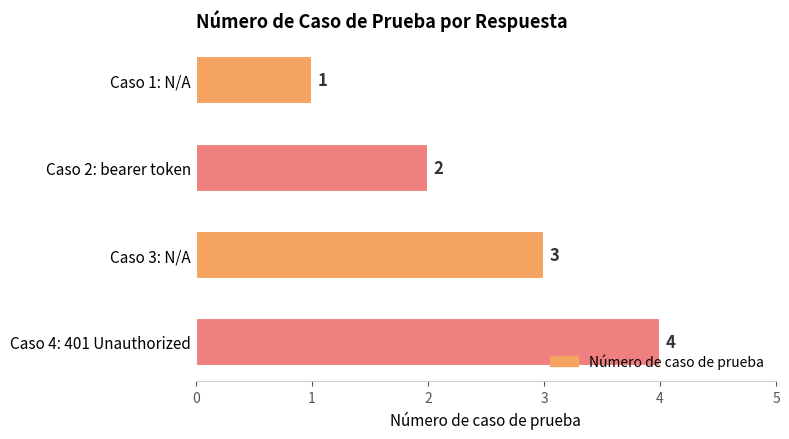

What is the minimum value shown in the chart?

1